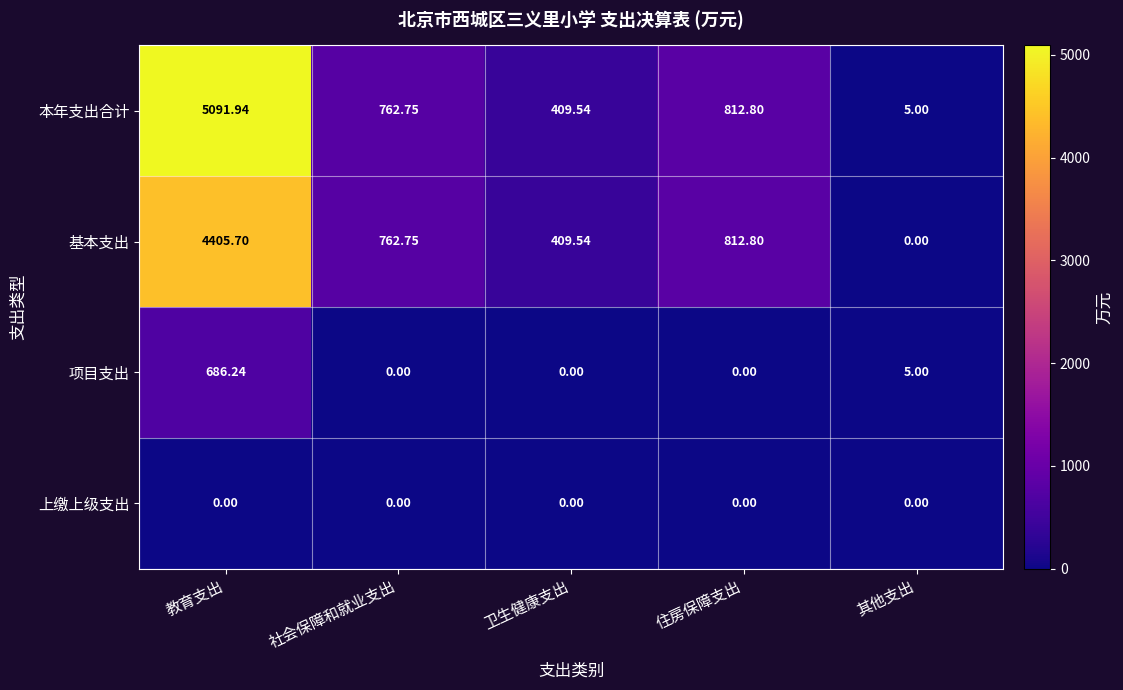

Between 教育支出 and 住房保障支出, which series saw the biggest shift?

本年支出合计